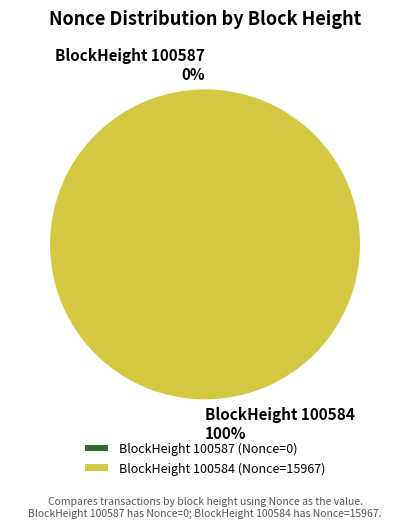

To the nearest percent, what is the average slice percentage?

50%